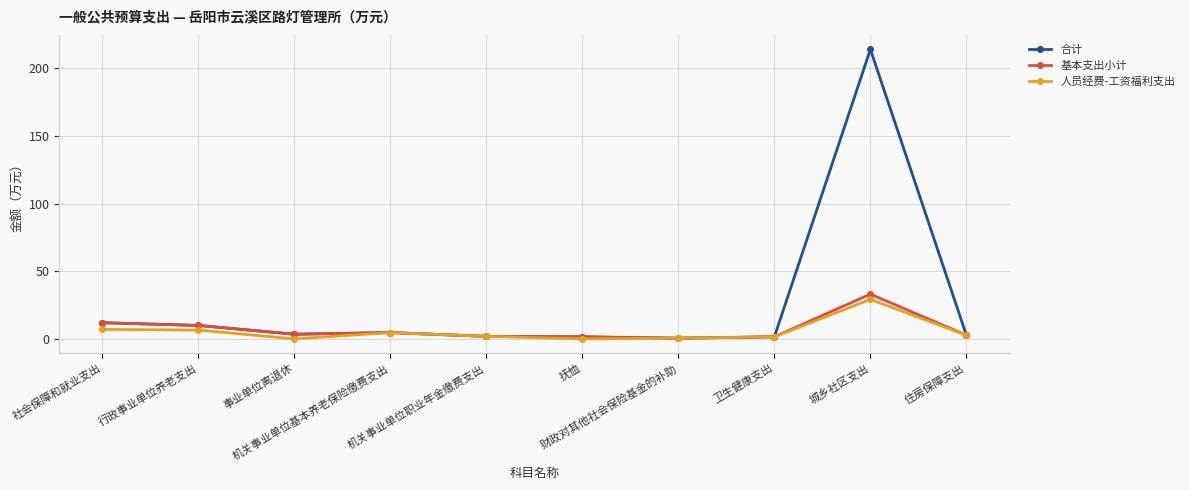

What is the highest value of the 合计 series?

214.1